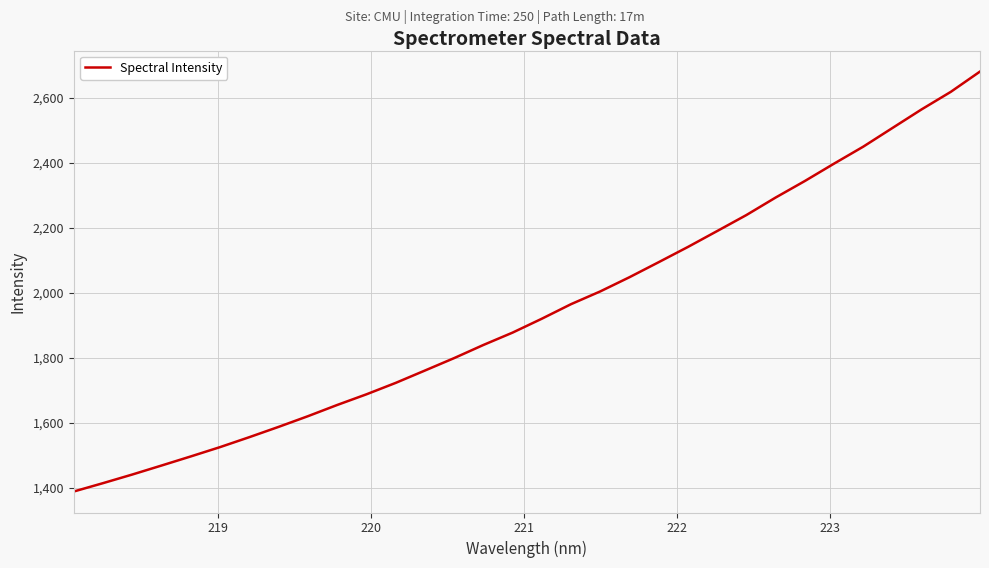

What is the difference between the maximum and minimum values?

1292.7